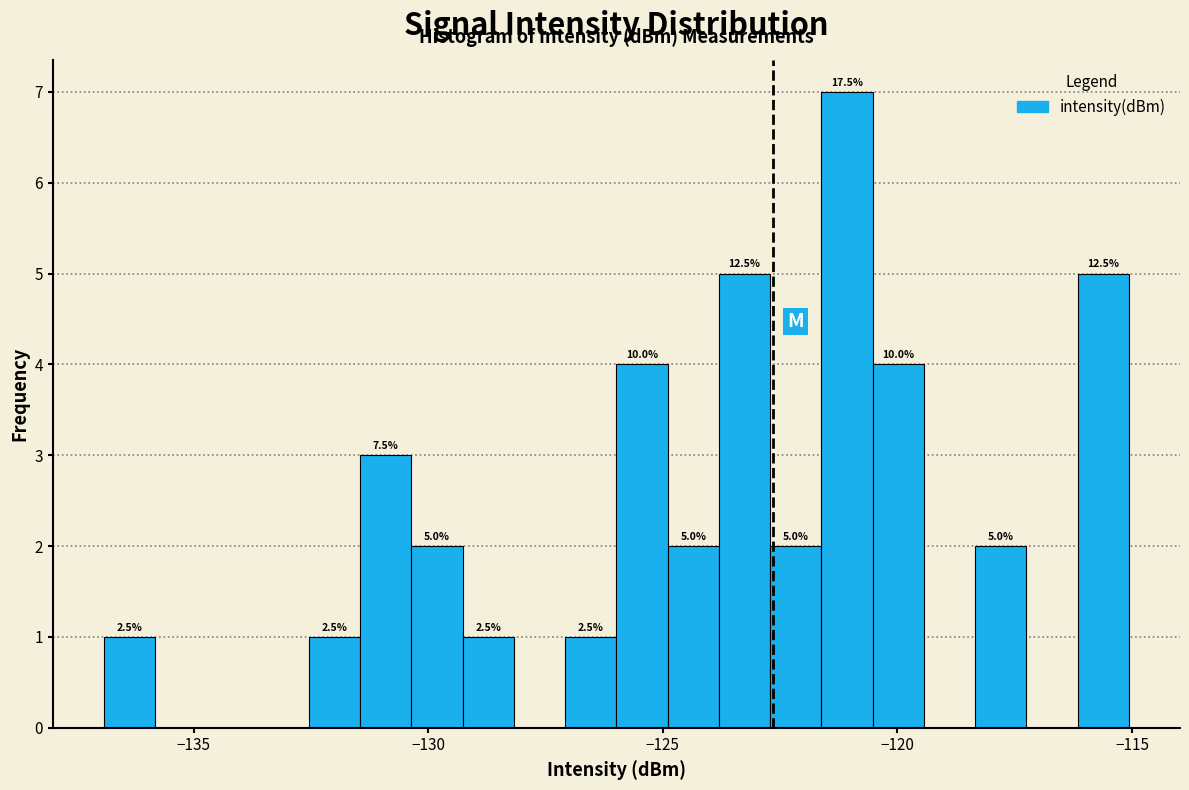

Around what value on the x-axis is the tallest bar? Give the approximate position of its centre, as read against the axis.

-121.0